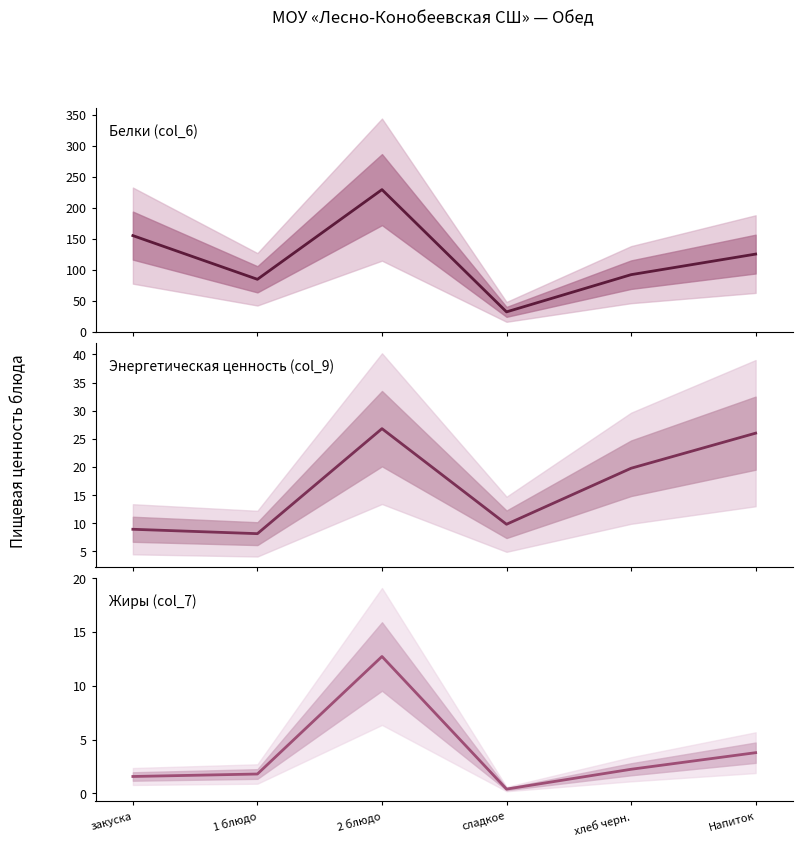

The Жиры (col_7) series shows 3.2 at хлеб черн.. True or false?

False